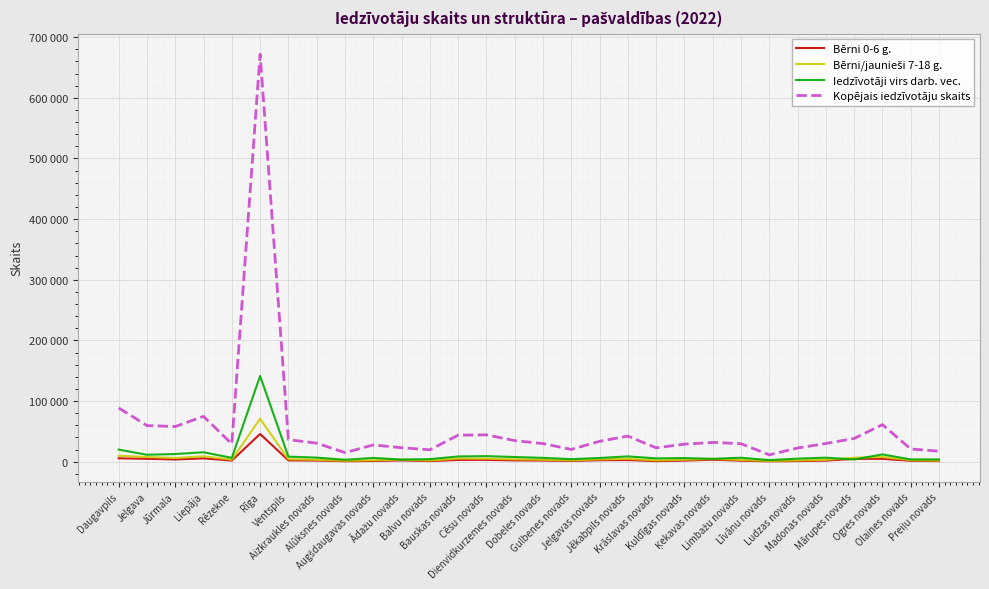

Which series has the largest total across all categories?

Kopējais iedzīvotāju skaits